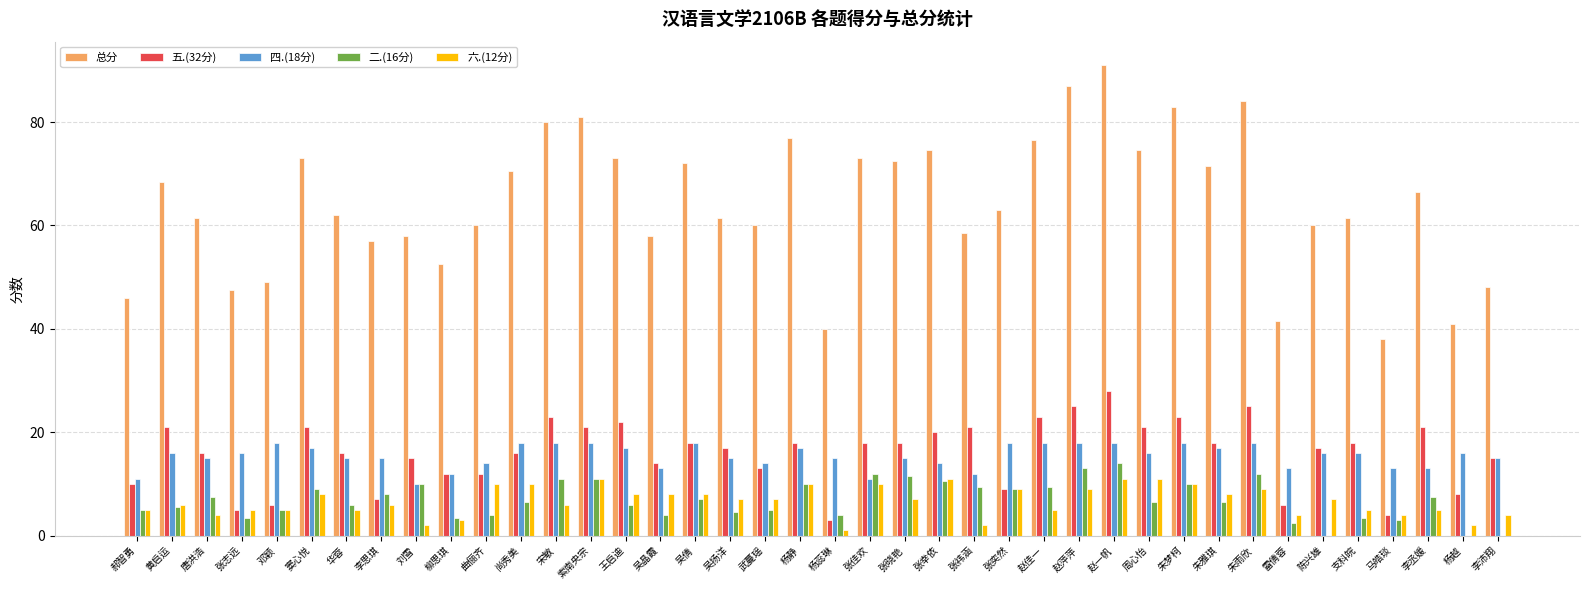

Is it true that 二.(16分) equals 10.0 at 刘雪?

True